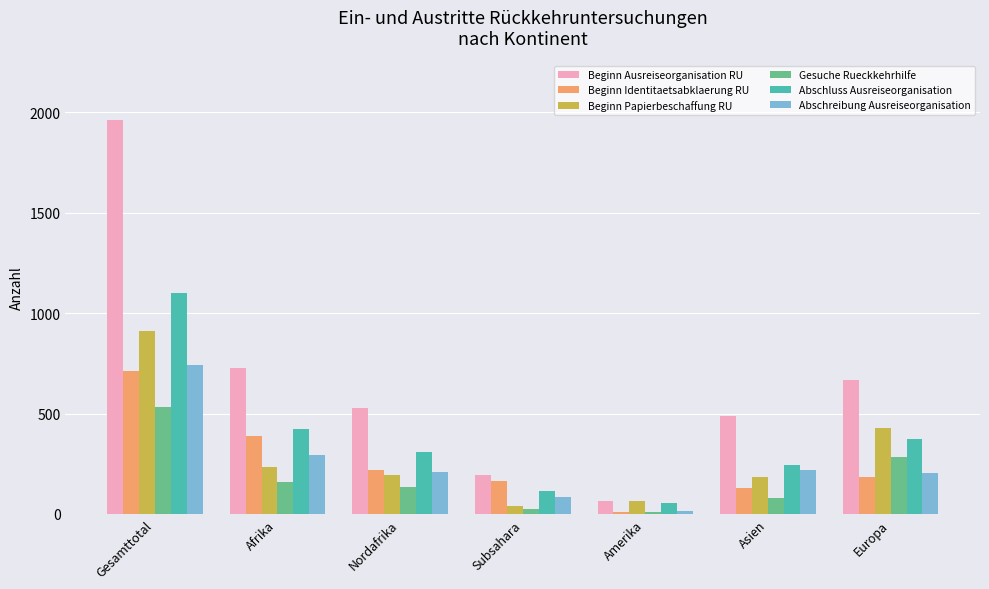

At how many categories does at least one series exceed 442?

5